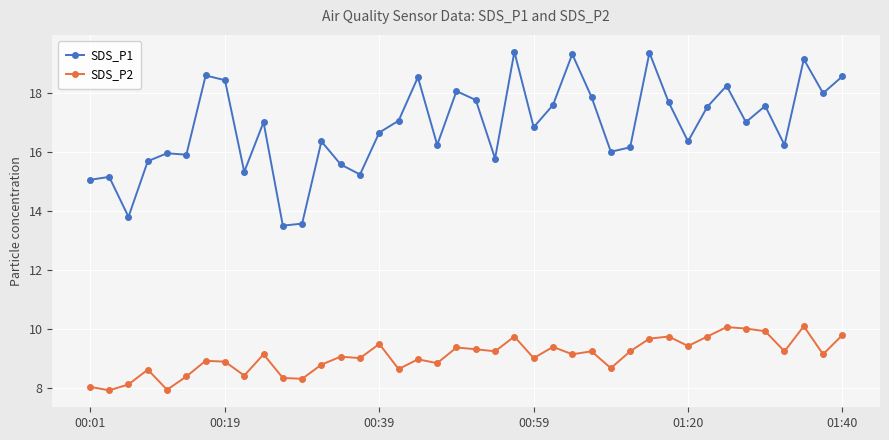

At how many categories does at least one series exceed 11?

40